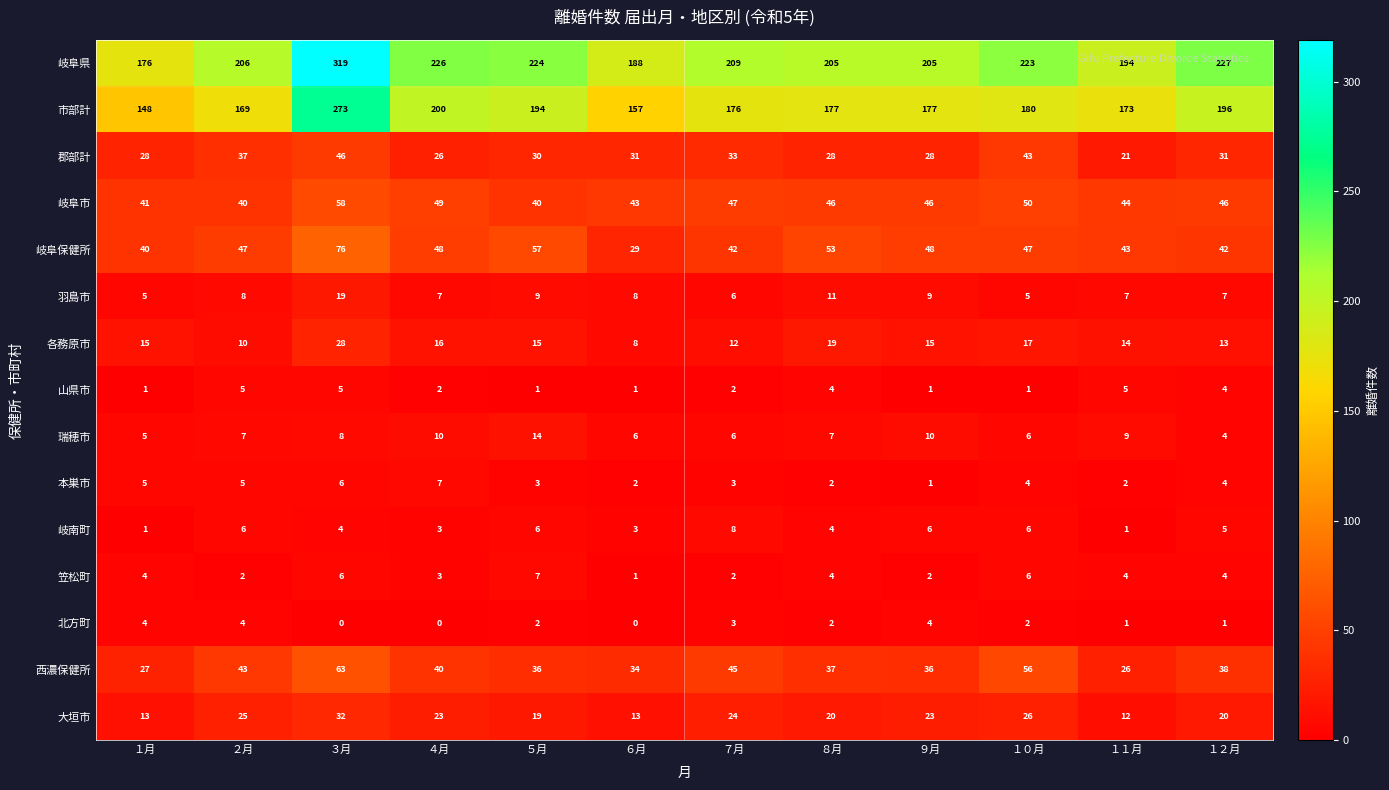

Which series has the largest range (max minus min)?

岐阜県